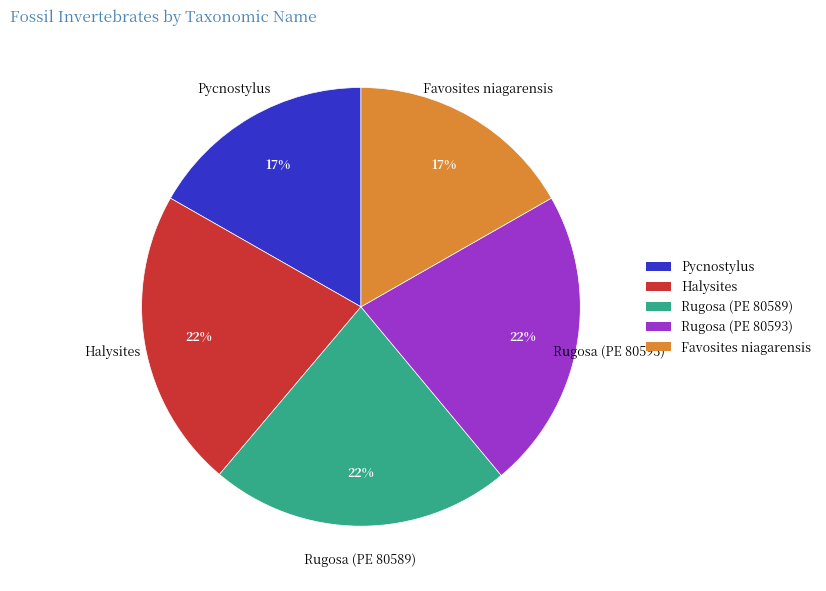

To the nearest percent, what portion does Pycnostylus represent?

17%